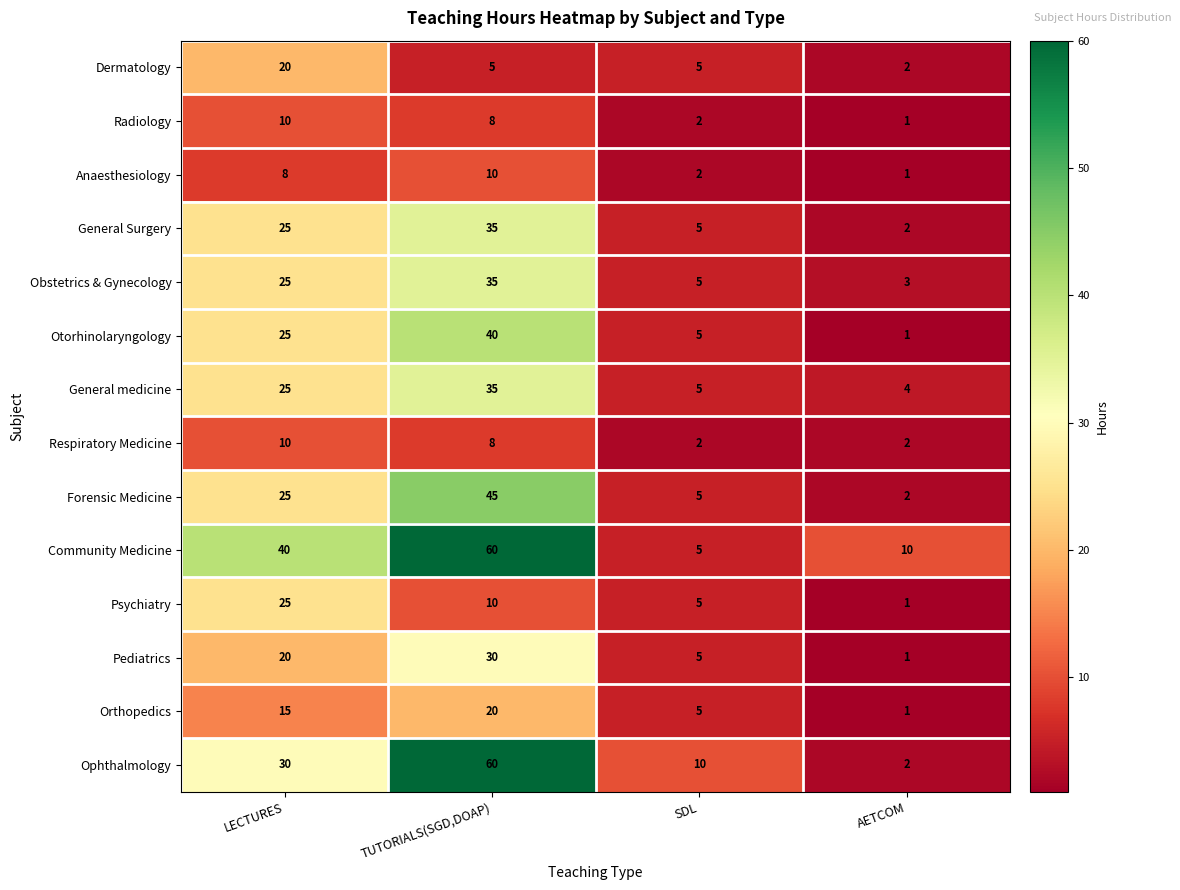

Which series has the largest range (max minus min)?

Ophthalmology